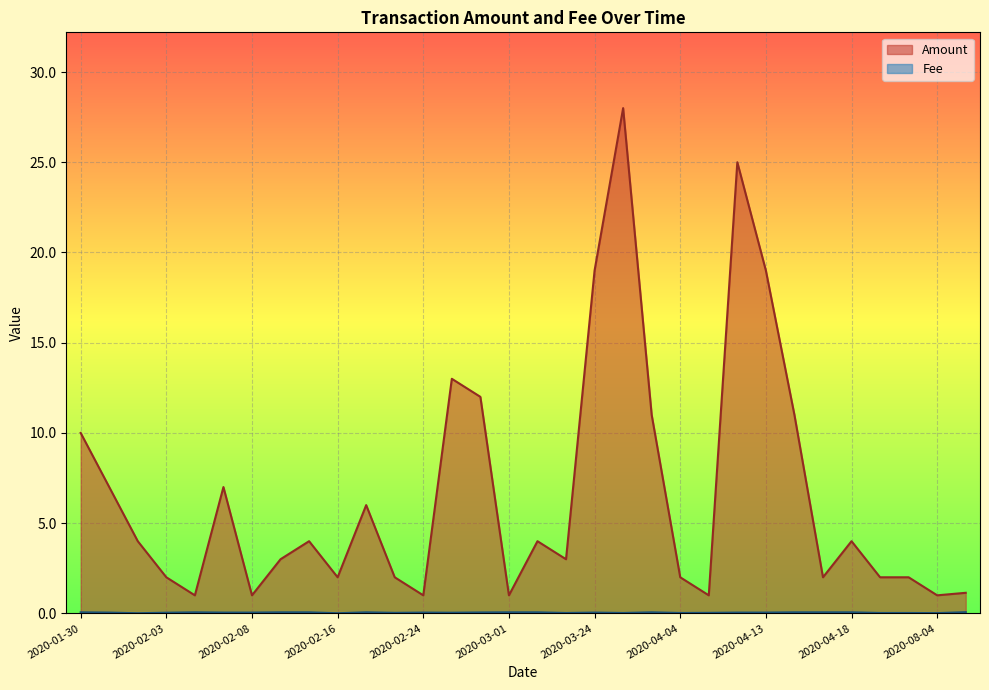

What is the average value of the Amount series?

6.6